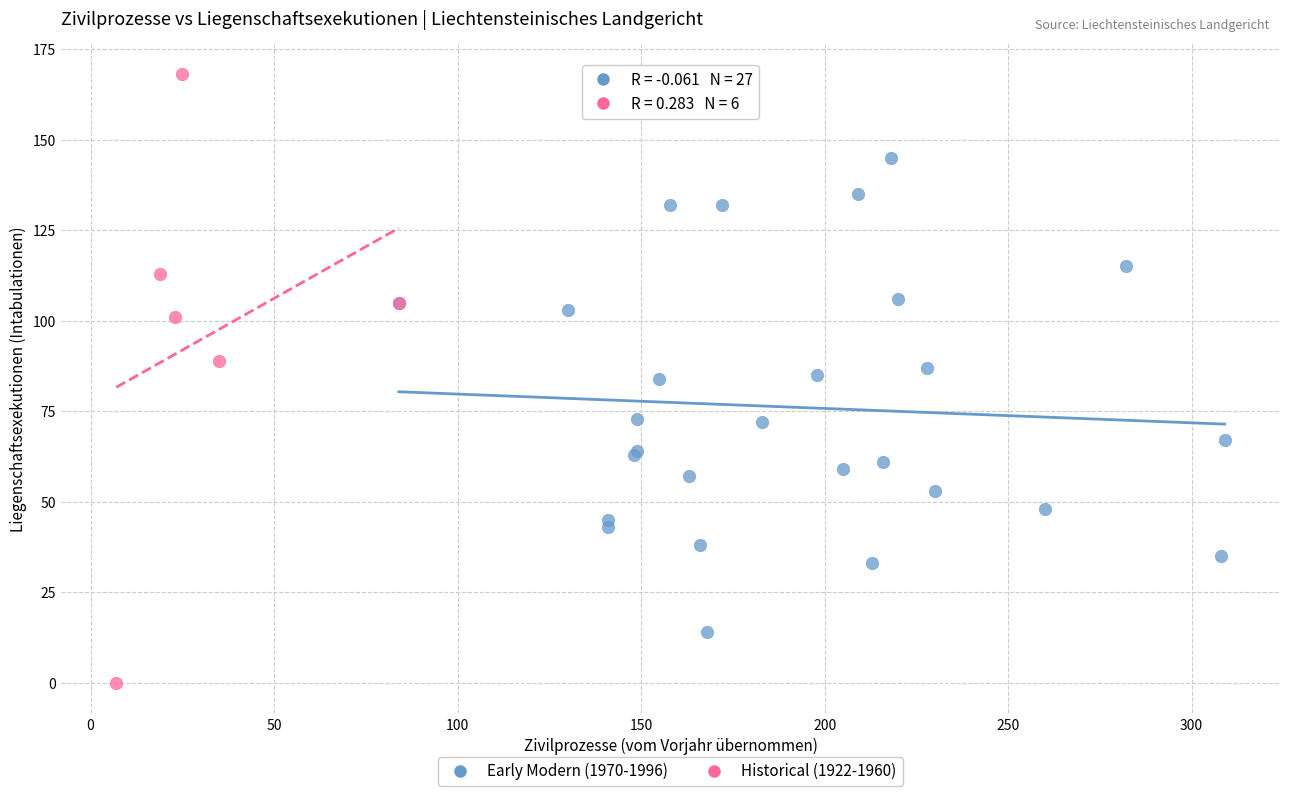

Which series reaches the minimum Y coordinate?

Historical (1922-1960)